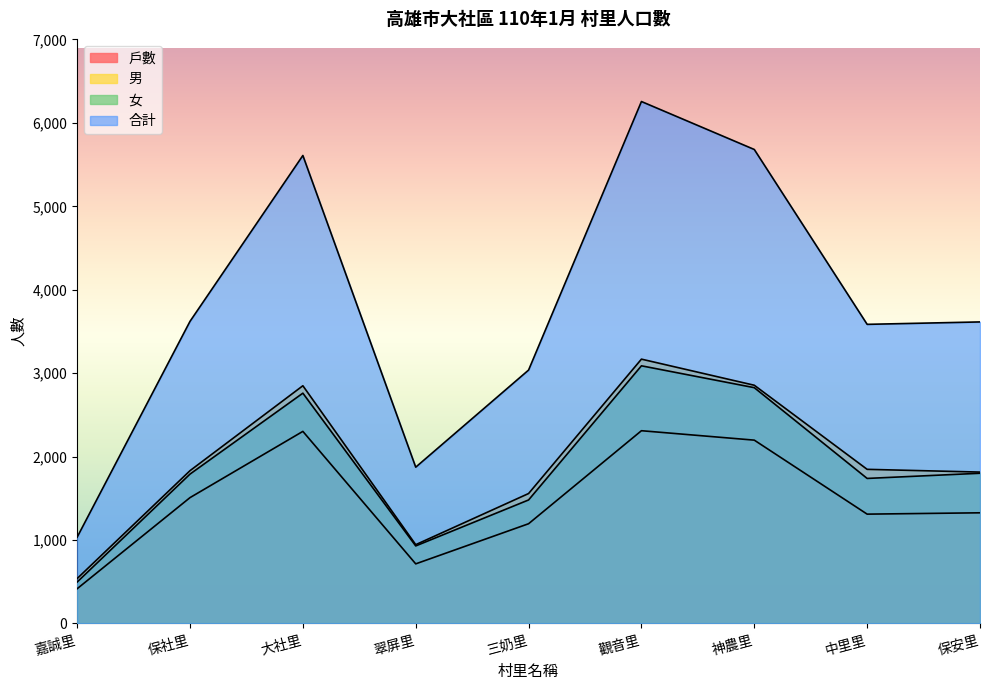

What is the difference between the maximum and minimum values in the 合計 series?

5222